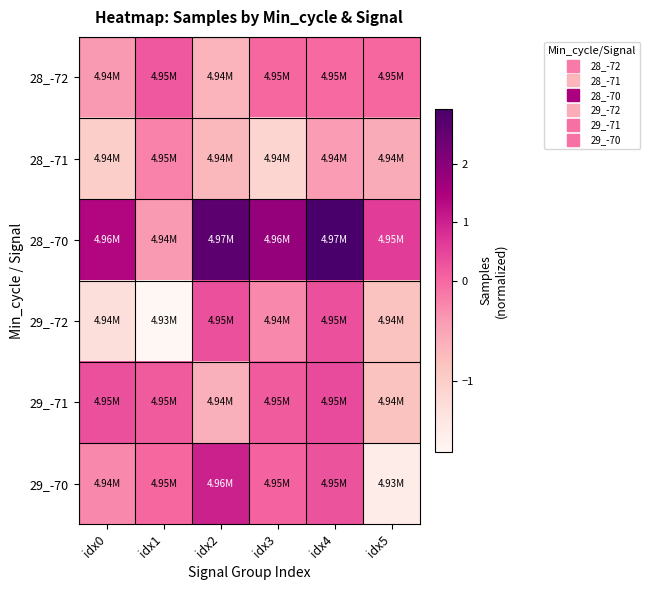

Between idx1 and idx3, which is larger?

idx1